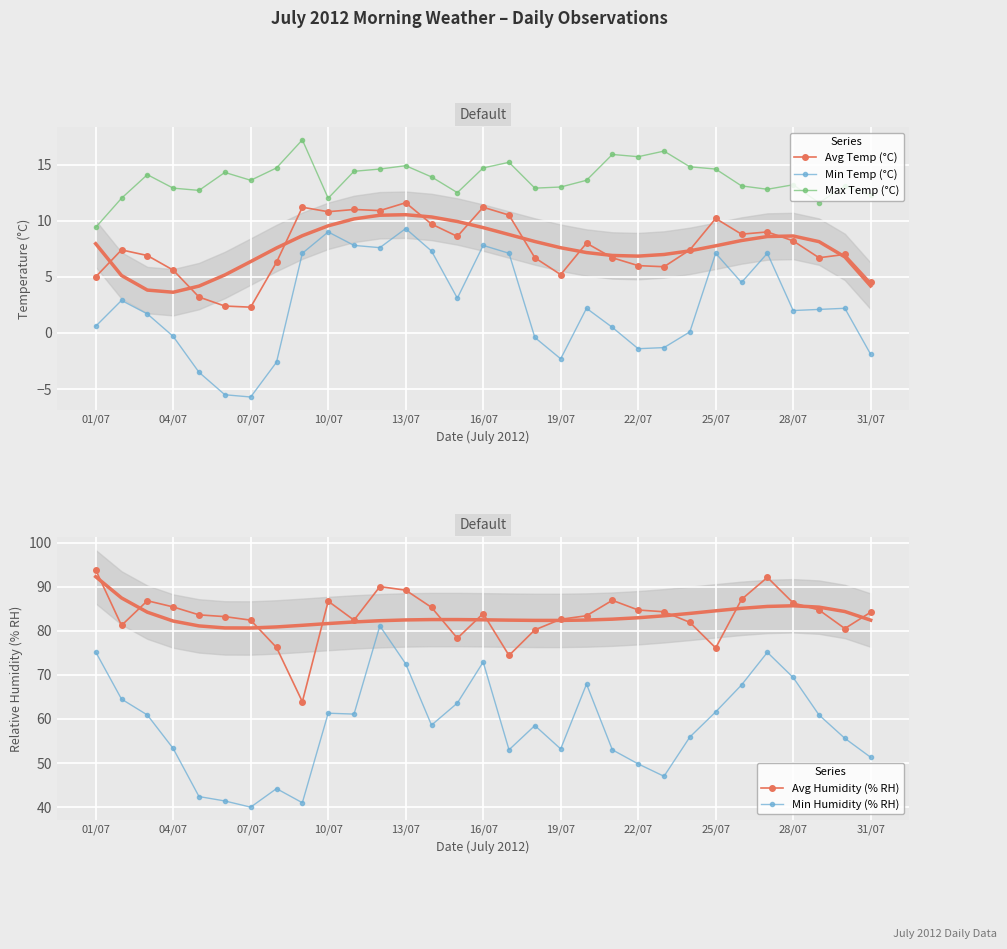

Where is Avg Humidity (% RH) nearest to the value 78?

14